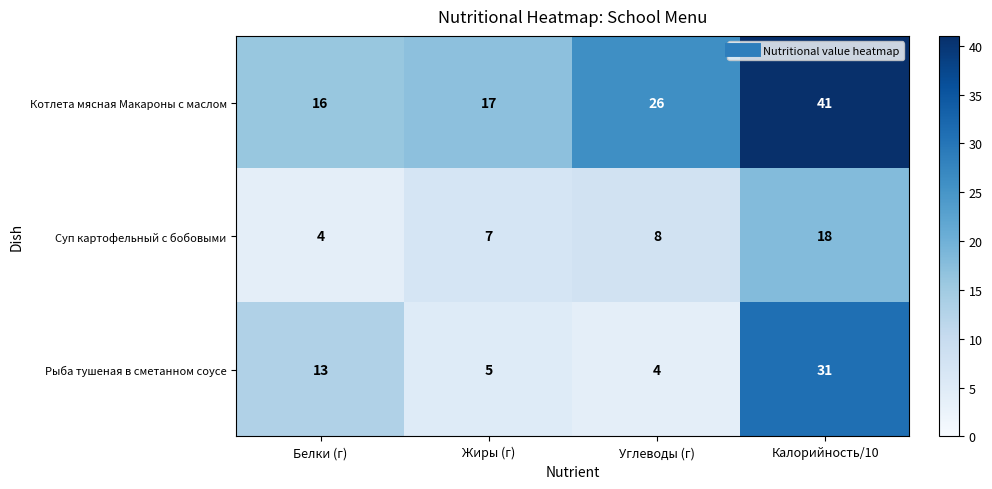

Is it true that Котлета мясная Макароны с маслом equals 41 at Калорийность/10?

True